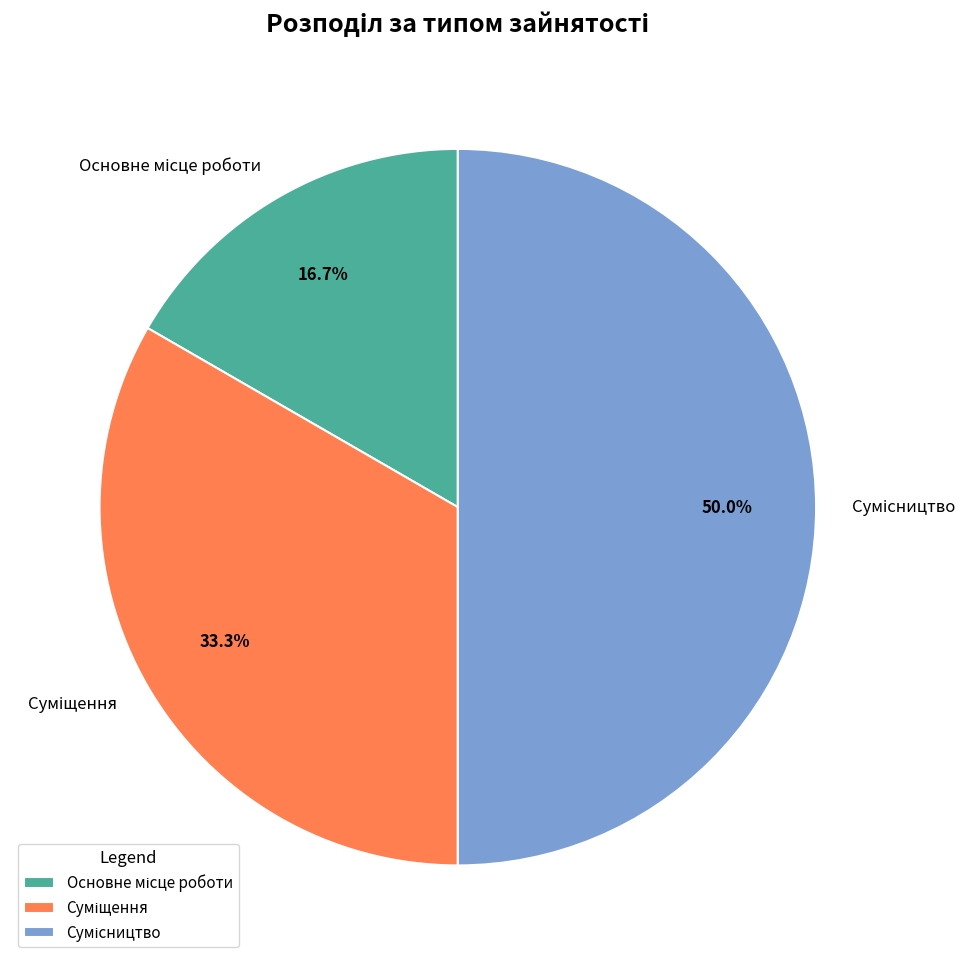

Count the number of slices in the pie.

3